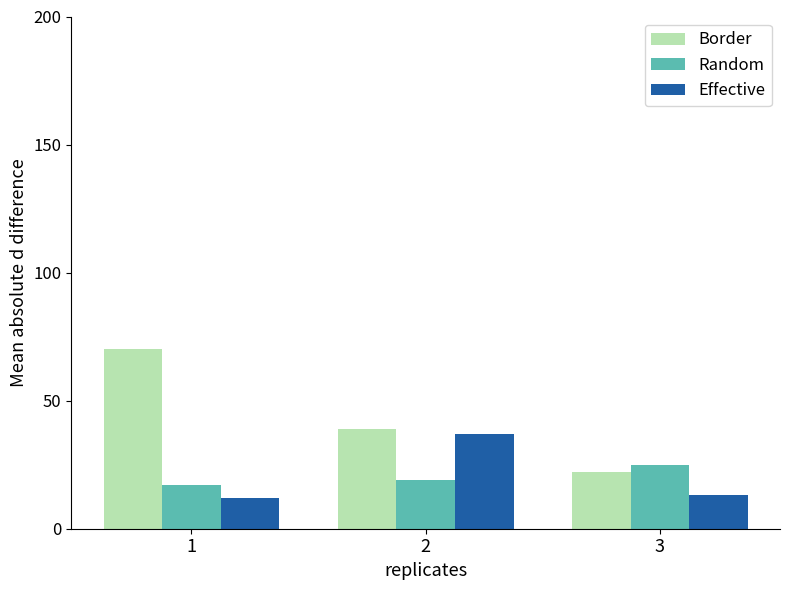

Reading left to right, what are all the values shown in this chart?

Border: 70	39	22
Random: 17	19	25
Effective: 12	37	13